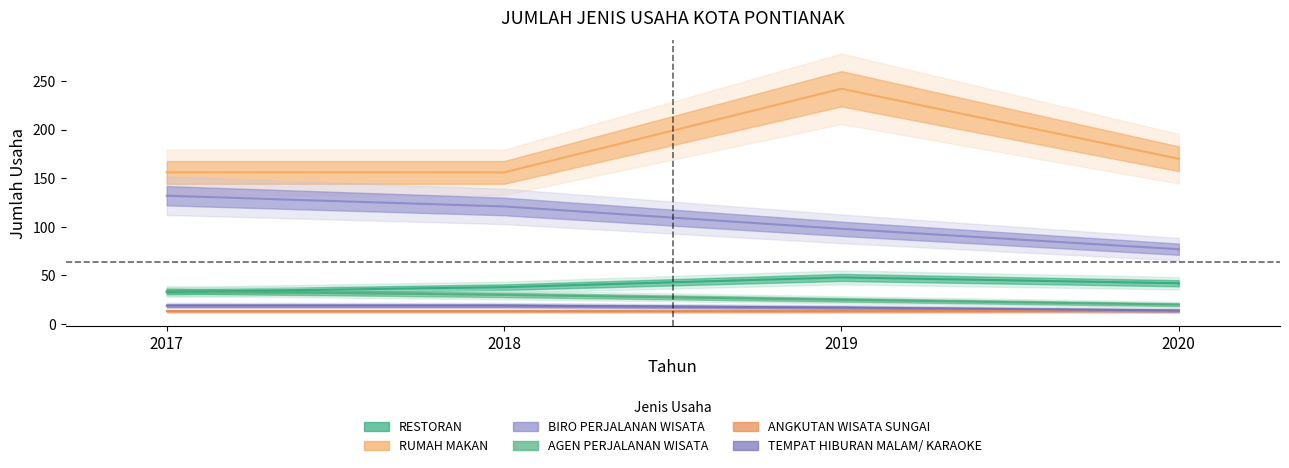

What is the minimum value shown in the chart?

14